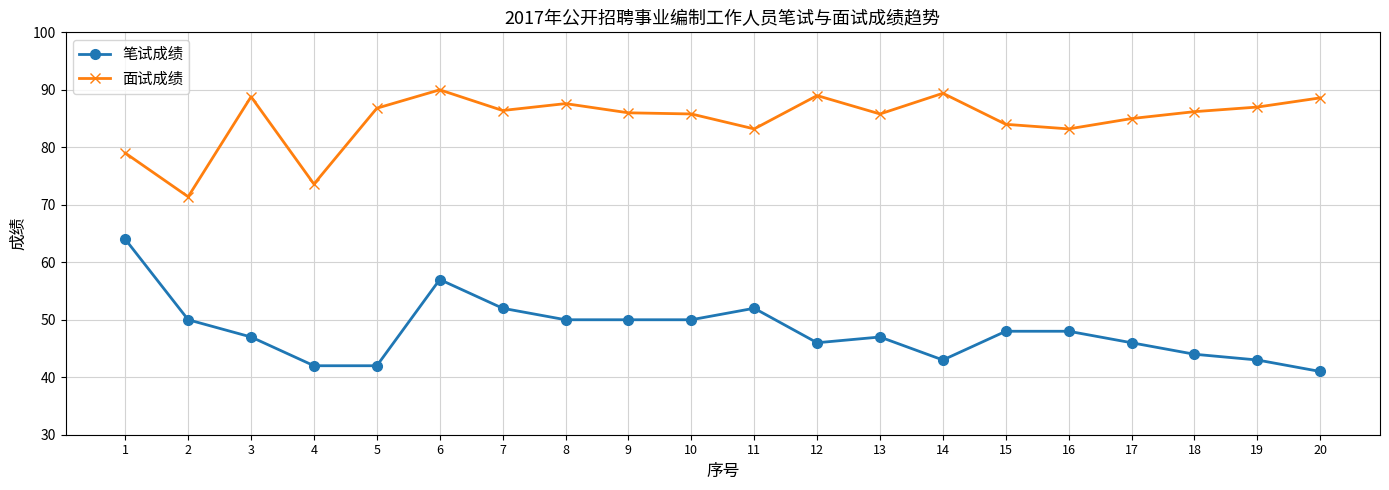

What is the difference between the maximum and minimum values in the 笔试成绩 series?

23.0